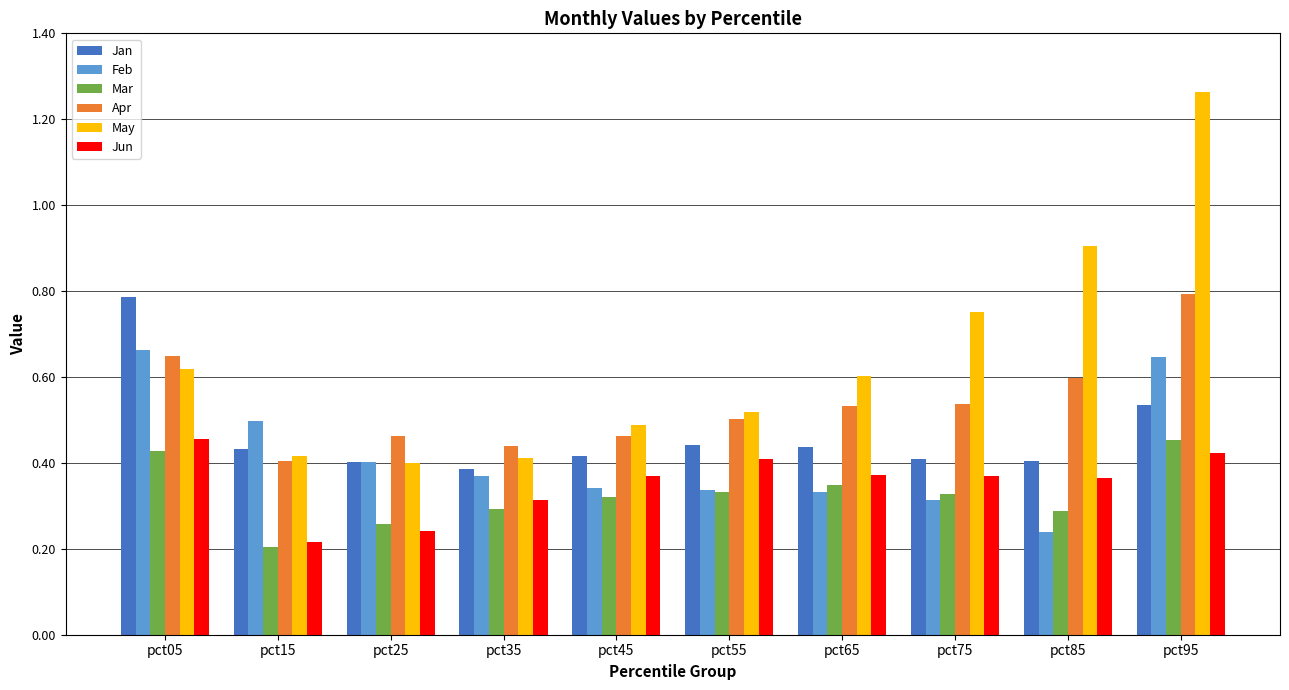

What is the total value across all series at pct65?

2.6